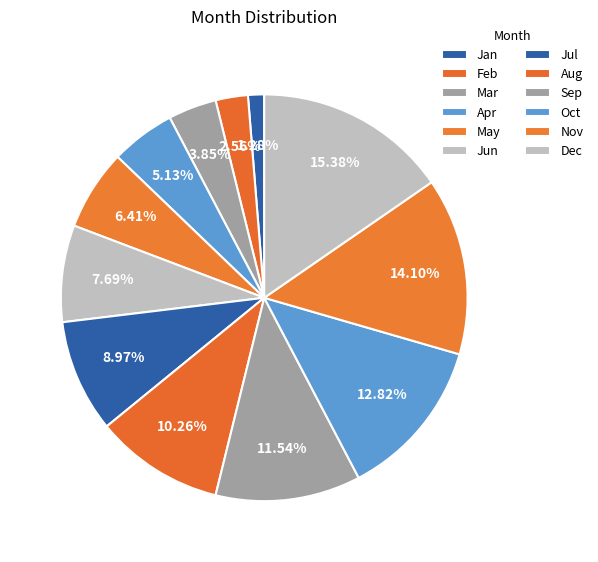

To the nearest percent, what is the difference between the largest and smallest slice percentages?

14%